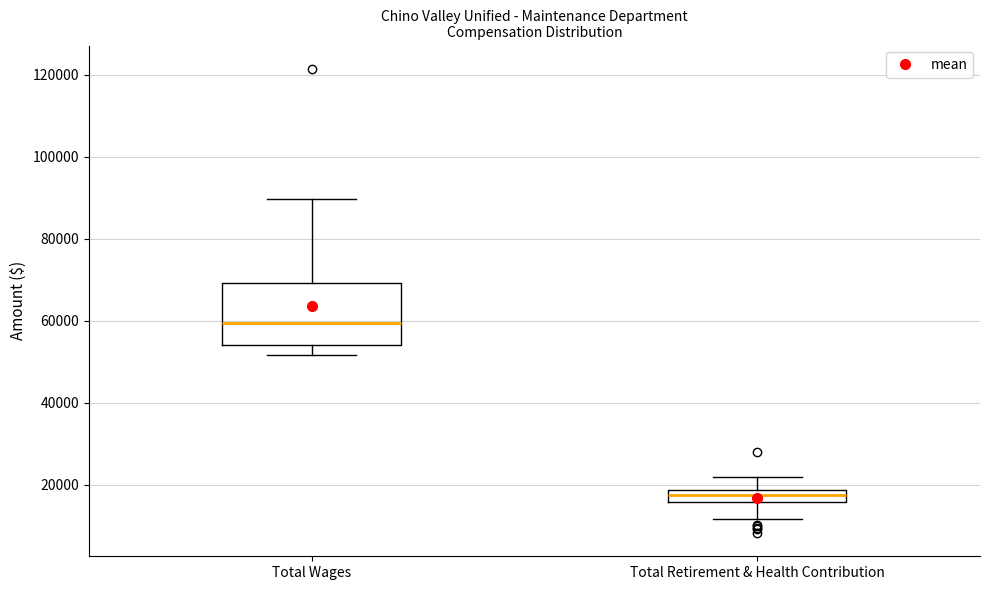

Where does the upper whisker of the box for Total Retirement & Health Contribution end on the y-axis? The values are not printed on the chart, so give them approximately, as read against the axis.

22000